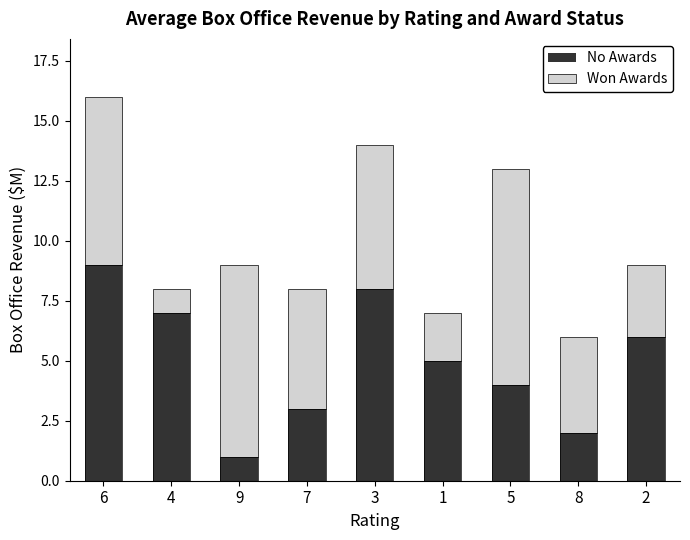

Which category has the lowest value across all series?

9